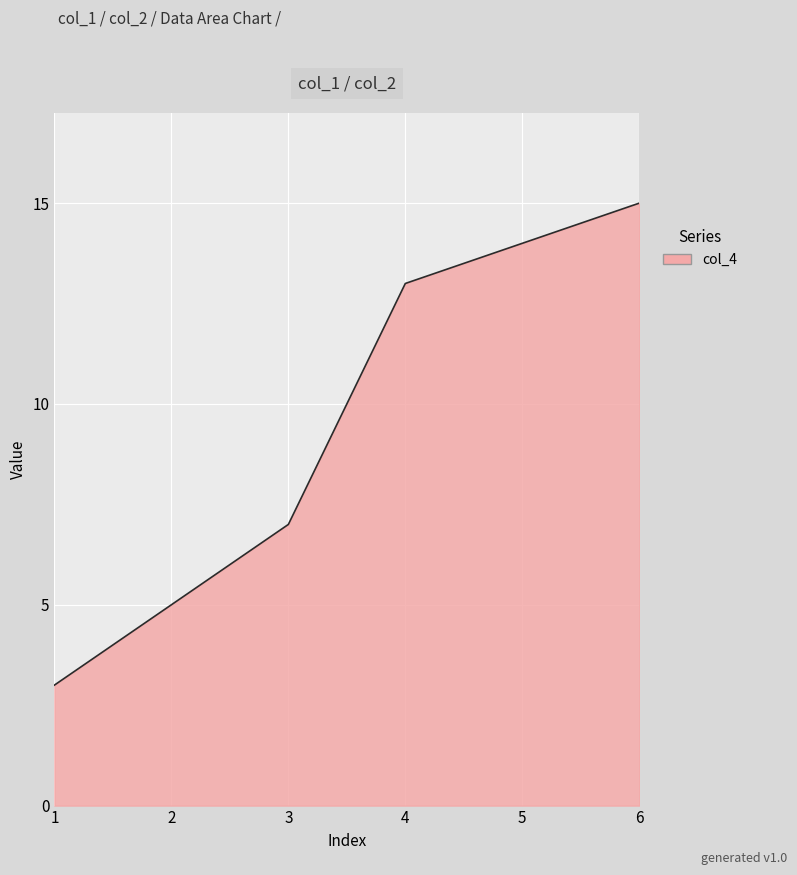

The chart shows a value of 15 at 6. True or false?

True